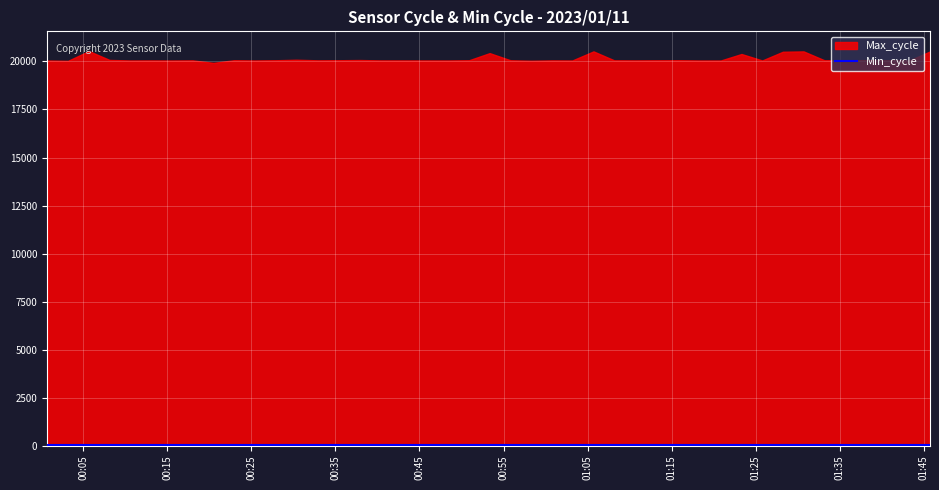

At which category is the sum across all series the highest?

2023/01/11 00:05:41